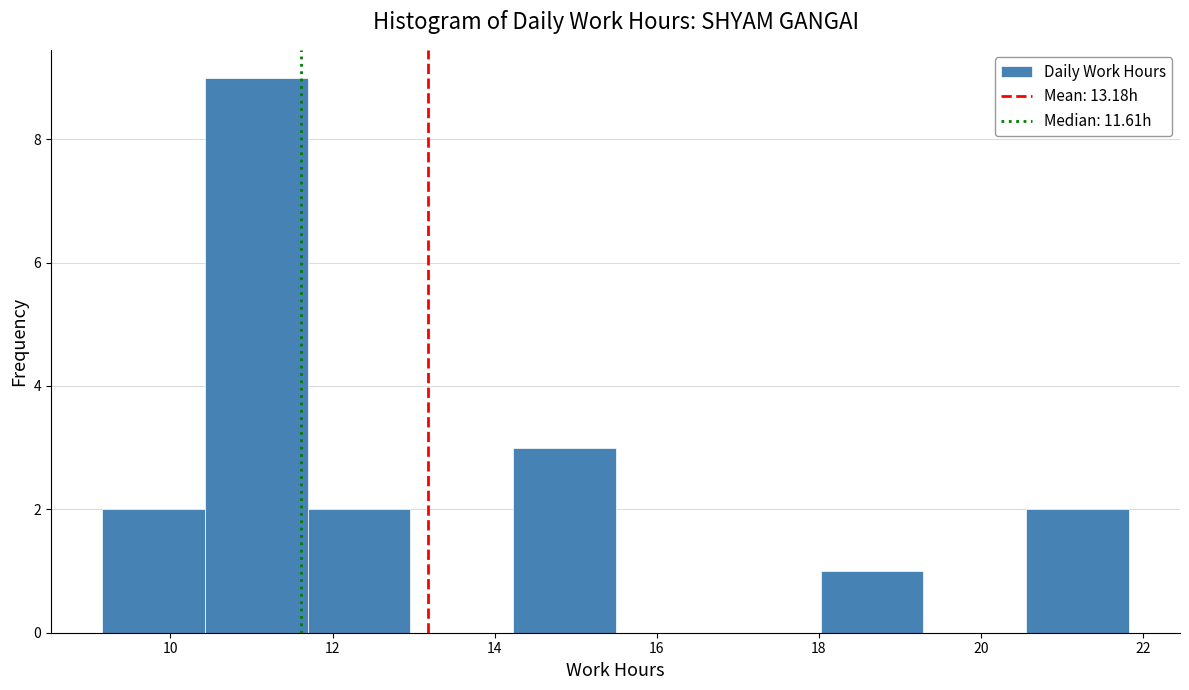

Reading left to right, transcribe this chart: for each bar, give the range it covers on the x-axis and its height. Neither the bar edges nor the heights are printed on the chart, so give them approximately, as read against the axes.

9.2 to 10.4: 2
10.4 to 11.6: 9
11.6 to 13.0: 2
13.0 to 14.2: 0
14.2 to 15.4: 3
15.4 to 16.8: 0
16.8 to 18.0: 0
18.0 to 19.2: 1
19.2 to 20.6: 0
20.6 to 21.8: 2